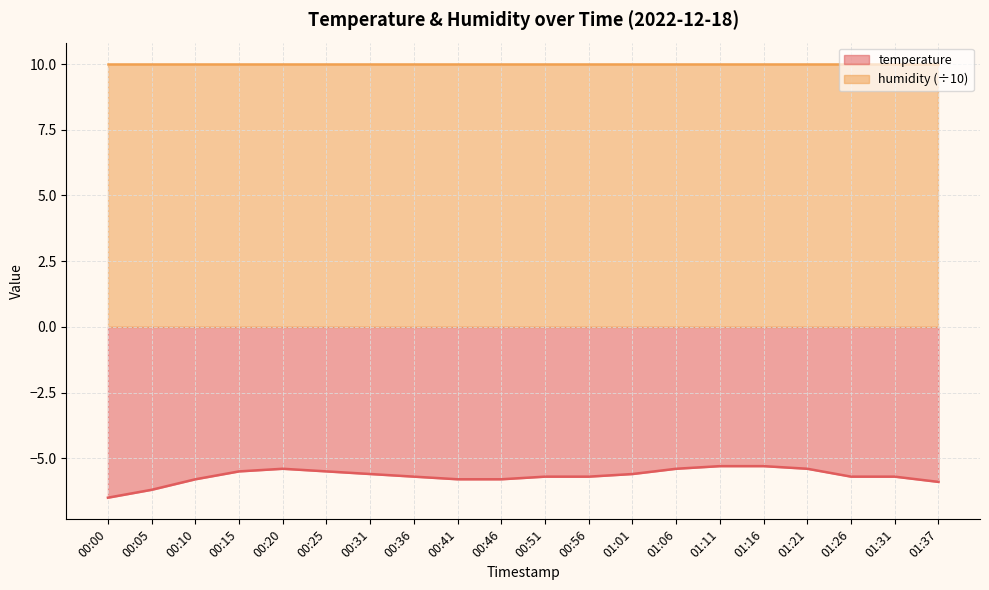

Reading left to right, list all the values displayed in this chart.

-6.5	-6.2	-5.8	-5.5	-5.4	-5.5	-5.6	-5.7	-5.8	-5.8	-5.7	-5.7	-5.6	-5.4	-5.3	-5.3	-5.4	-5.7	-5.7	-5.9